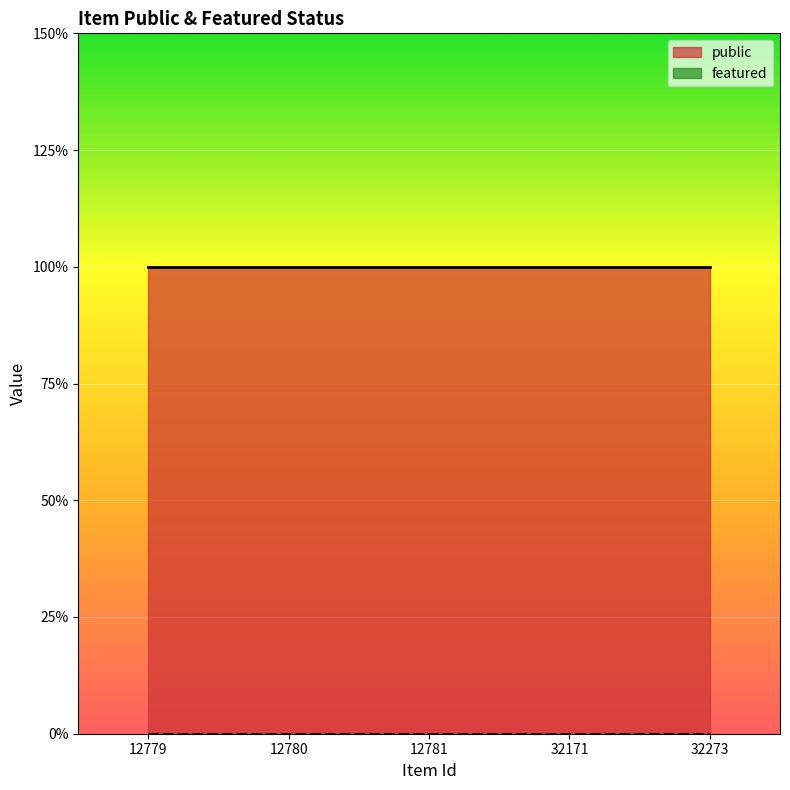

How many categories are shown in the chart?

5